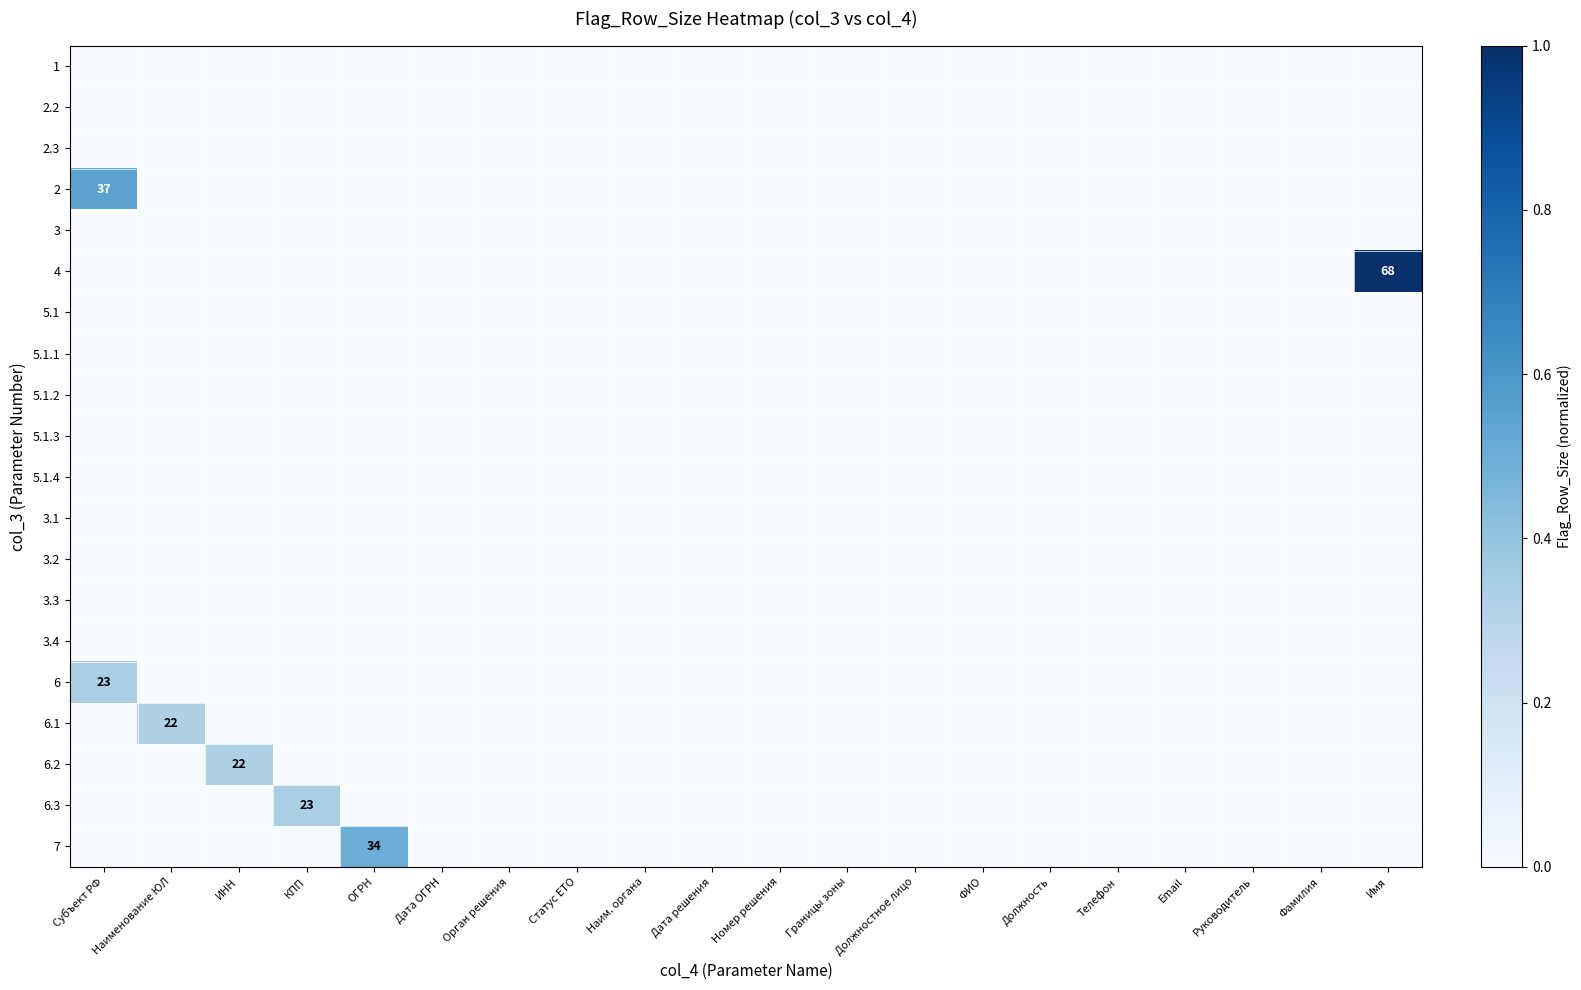

At which category is the sum across all series the highest?

Имя